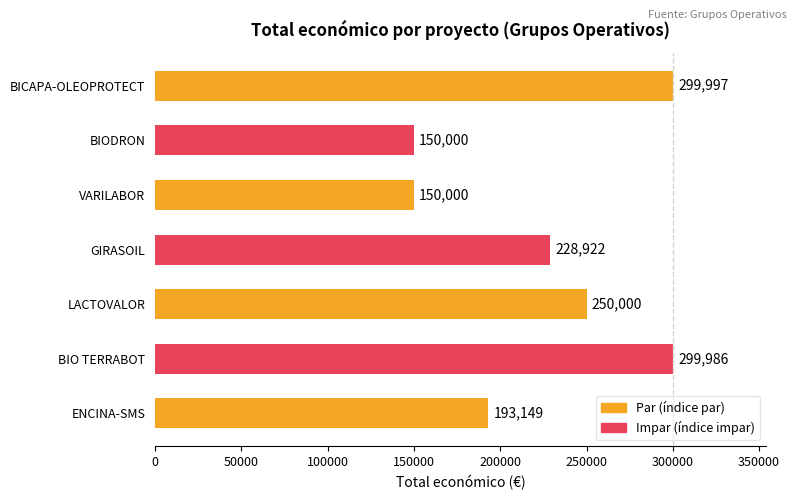

True or false: the data shows 74915 at ENCINA-SMS.

False